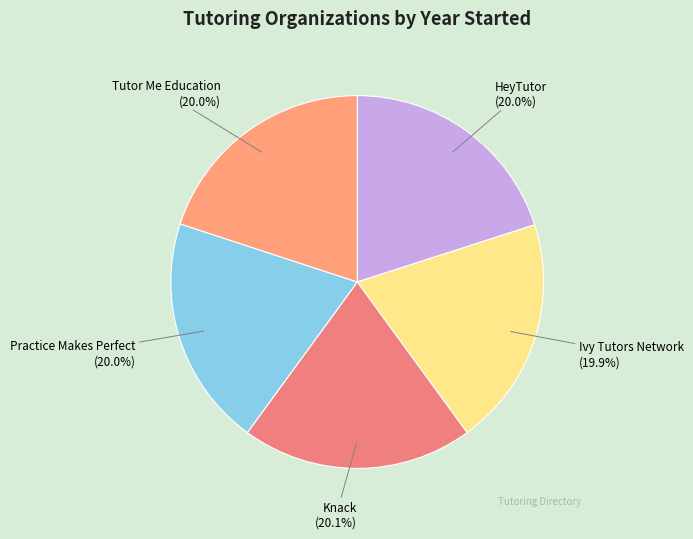

Does Ivy Tutors Network represent more than half of the total?

No